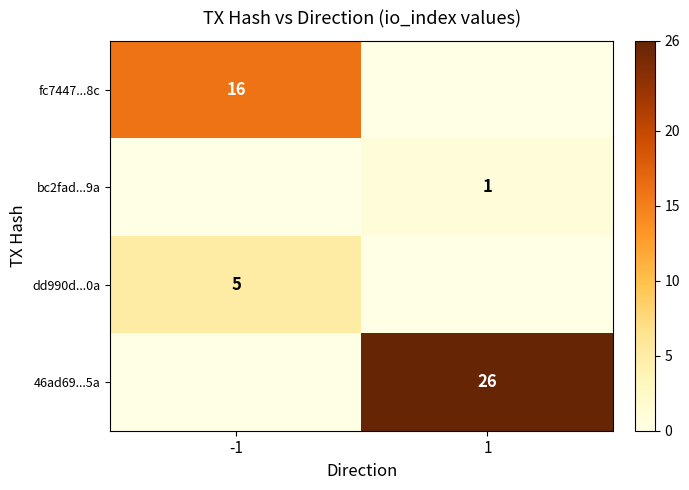

The bc2fad...9a series shows 0 at 1. True or false?

False